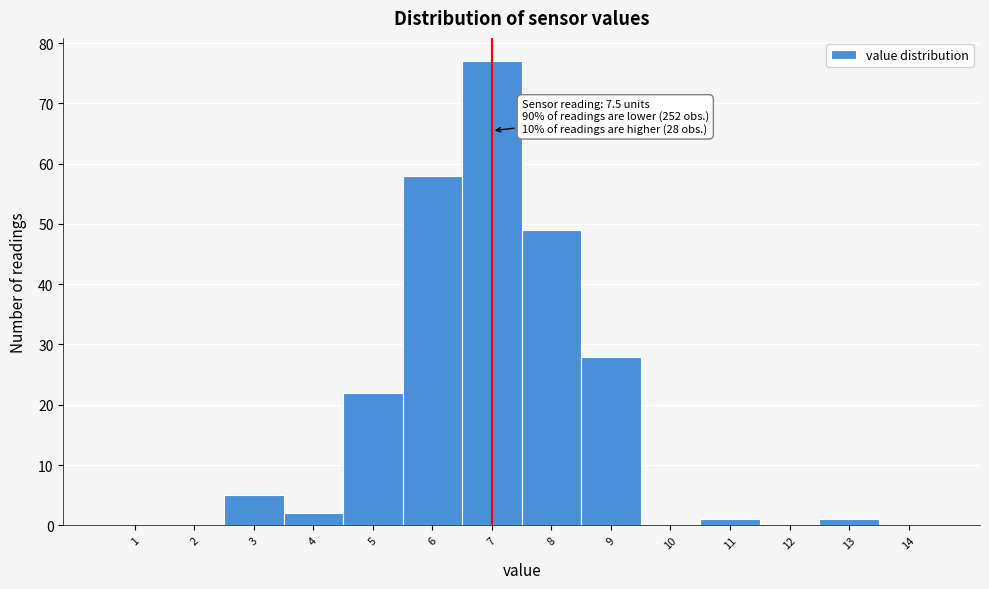

Reading right to left, what are all the values shown in this chart?

14=0	13=1	12=0	11=1	10=0	9=28	8=49	7=77	6=58	5=22	4=2	3=5	2=0	1=0